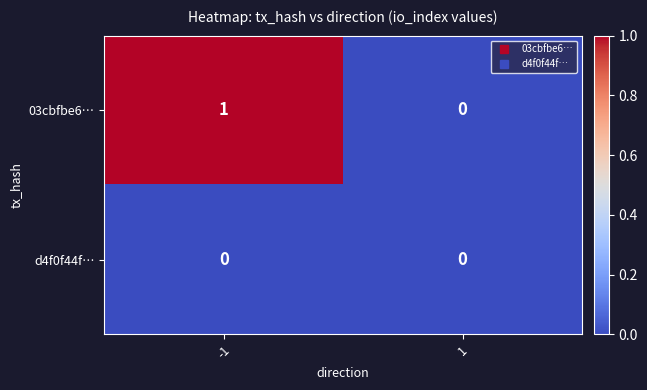

Count the number of data series in this chart.

2